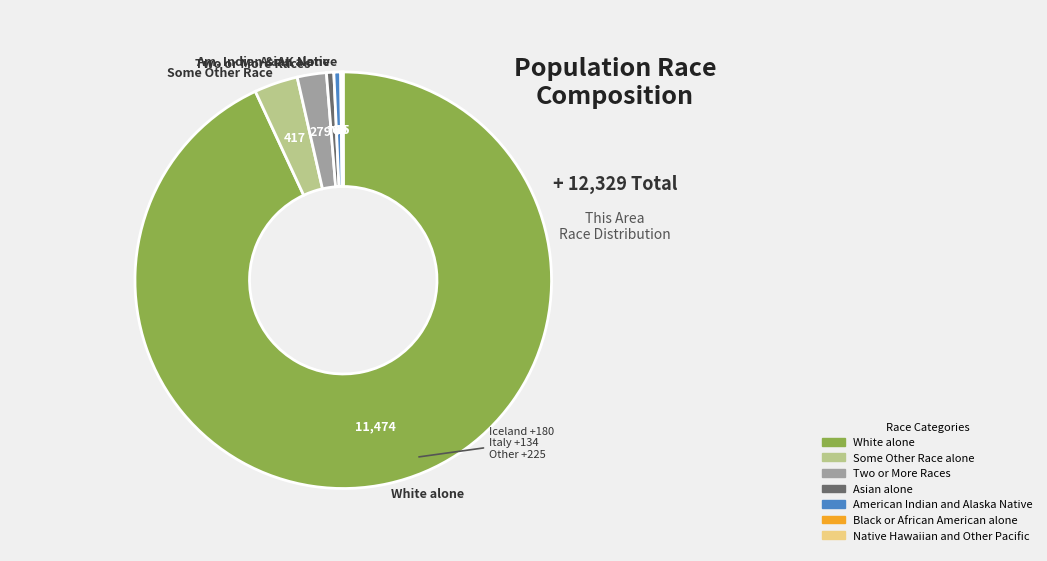

Which slice is the largest?

White alone